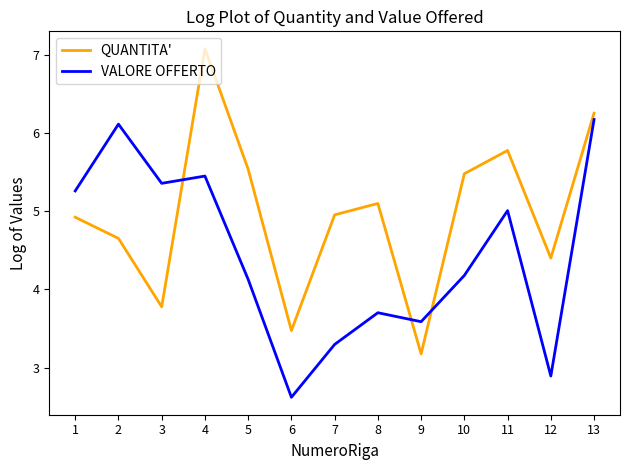

What are all the series names shown in the legend?

QUANTITA', VALORE OFFERTO